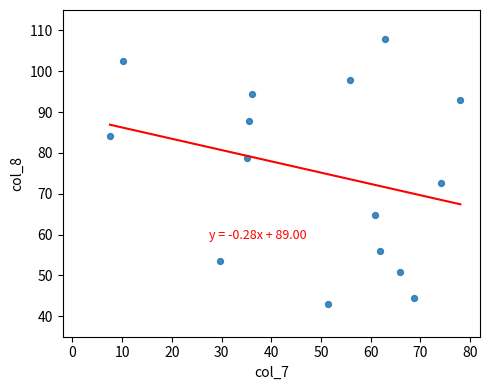

What is the range of X values (max minus min)?

70.5